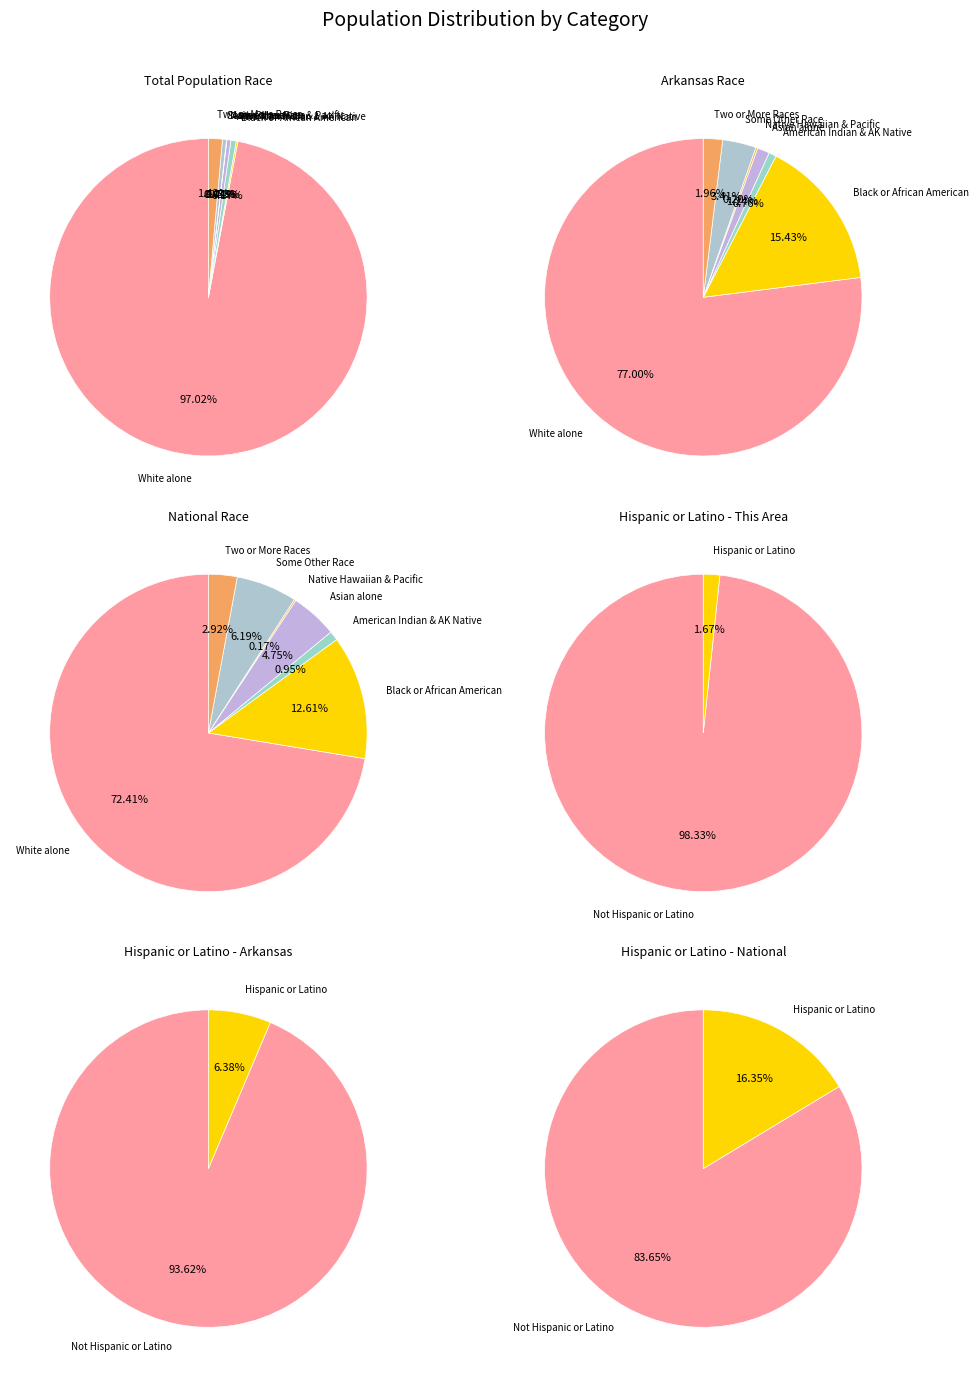

To the nearest percent, what is the average slice percentage?

14%